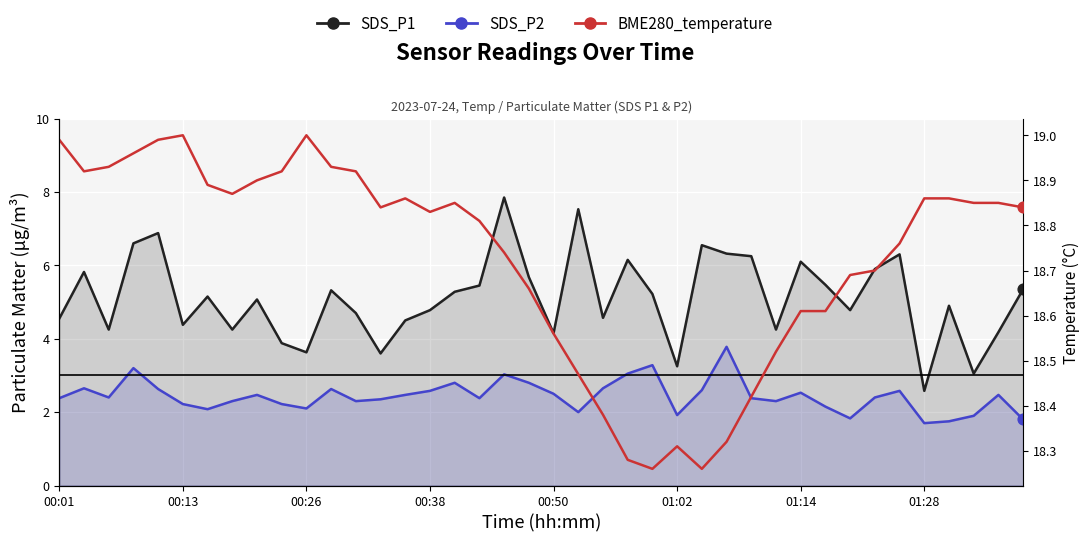

Which series contains the highest Y value?

BME280_temperature